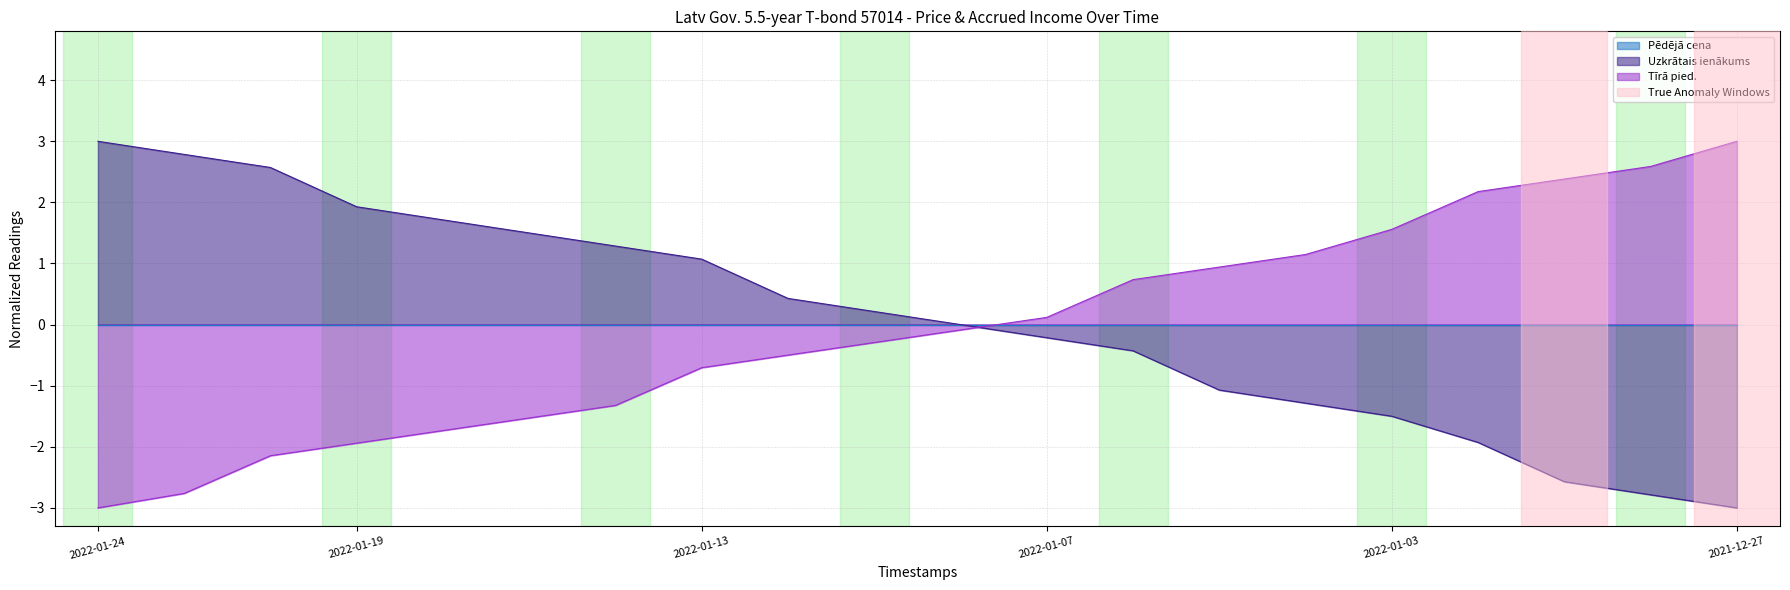

What is the label of the 9th point from the left?

2022-01-12